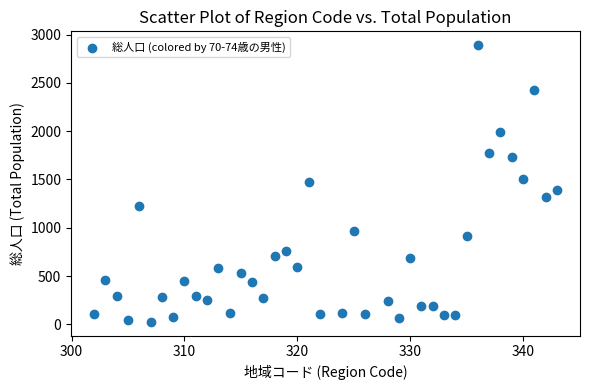

What is the range of X values (max minus min)?

41